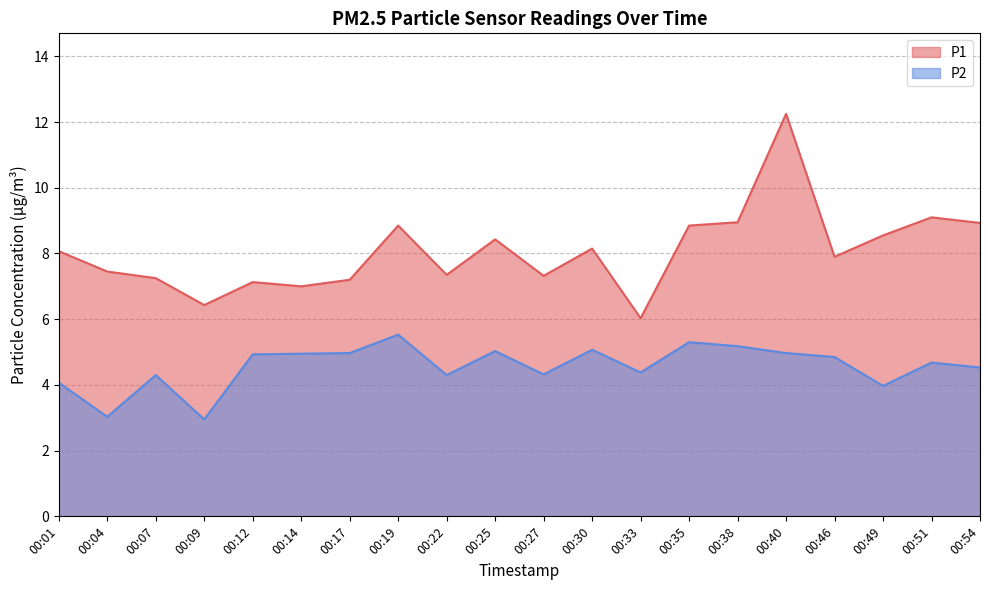

True or false: P2 has a value of 4.3 at 00:27.

True